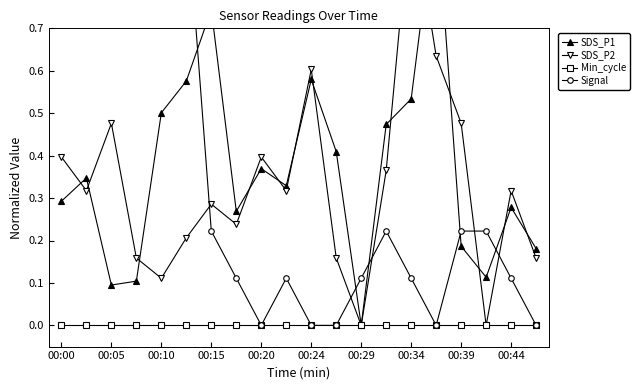

What is the value of the Signal point at the 13th from the left?

0.1